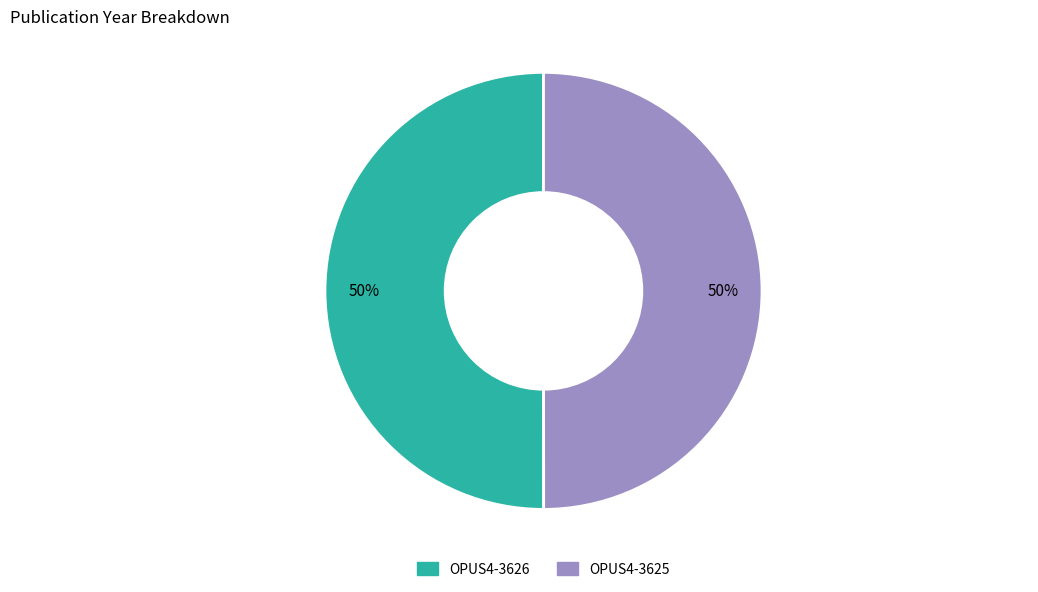

What is the ratio of the value at OPUS4-3626 to the value at OPUS4-3625?

1.0